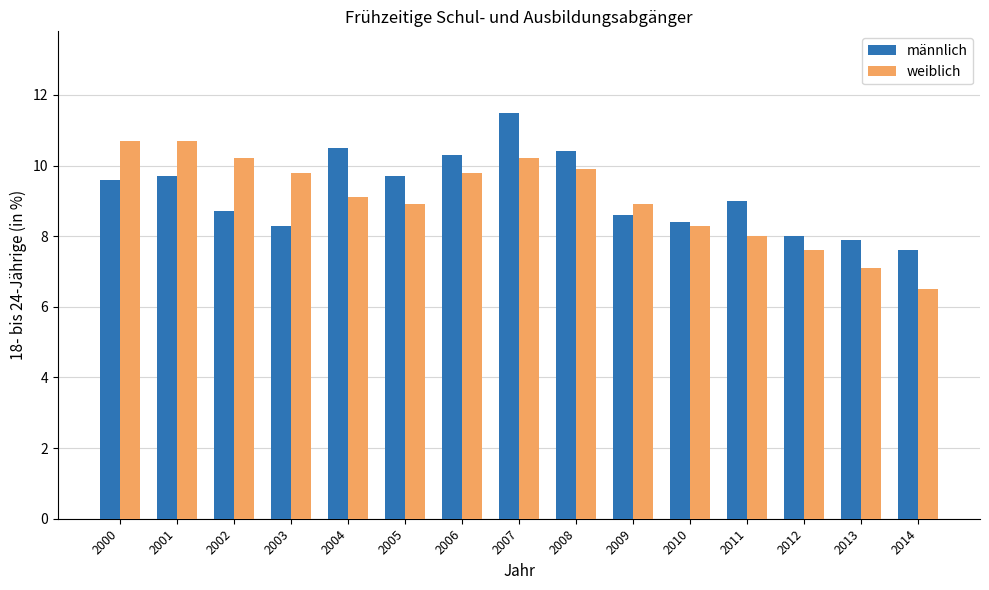

At which label is weiblich closest to 8?

2011